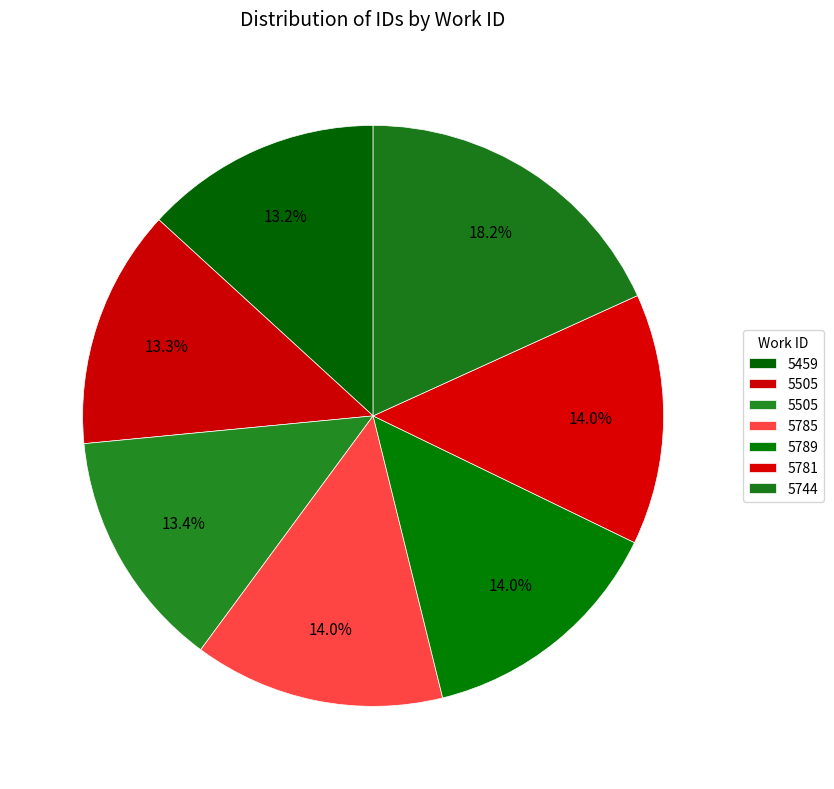

Count the number of slices in the pie.

7